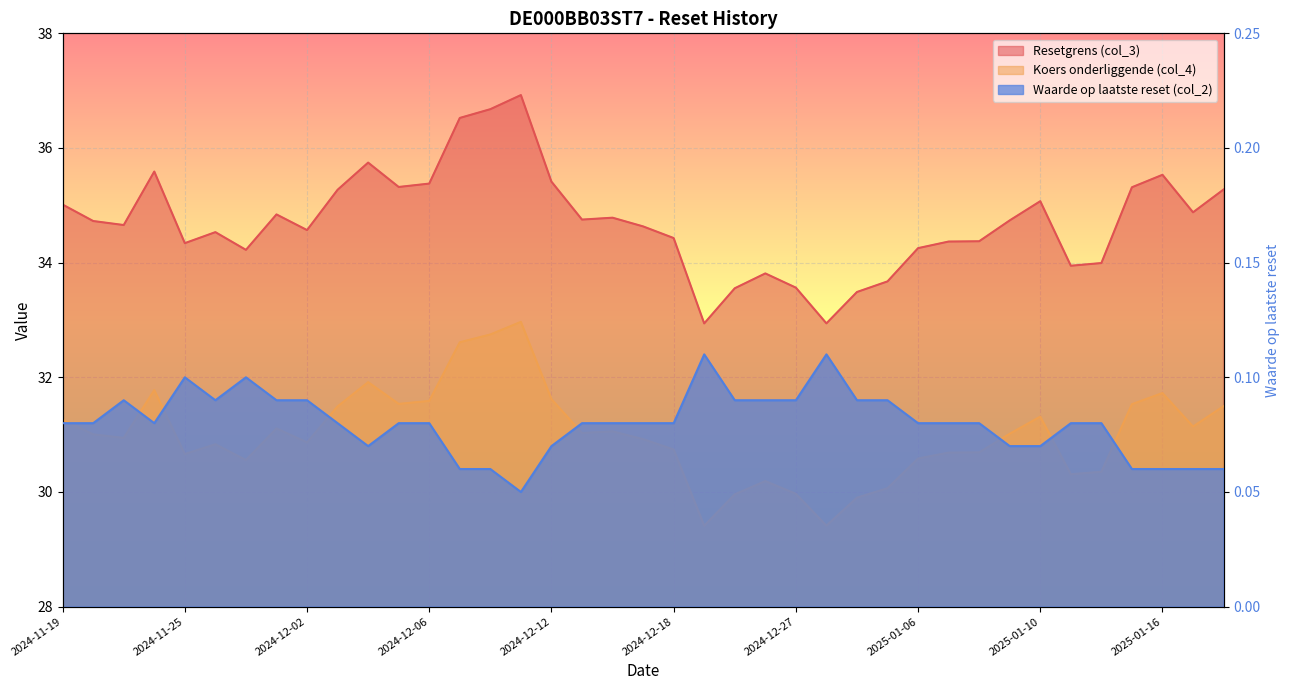

The value of Resetgrens (col_3) at 2024-12-05 is 57.7. True or false?

False